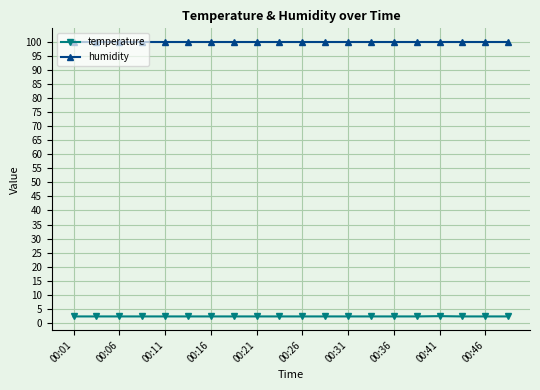

At how many categories does at least one series exceed 44?

20